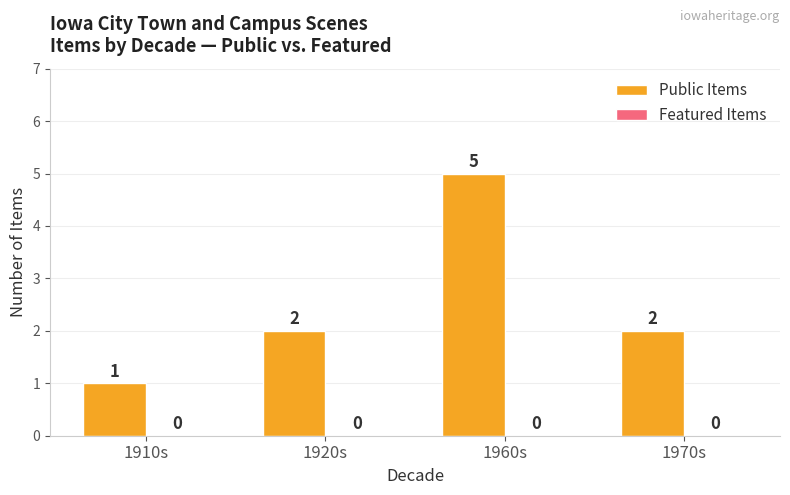

True or false: the data shows 3 at 1970s.

False